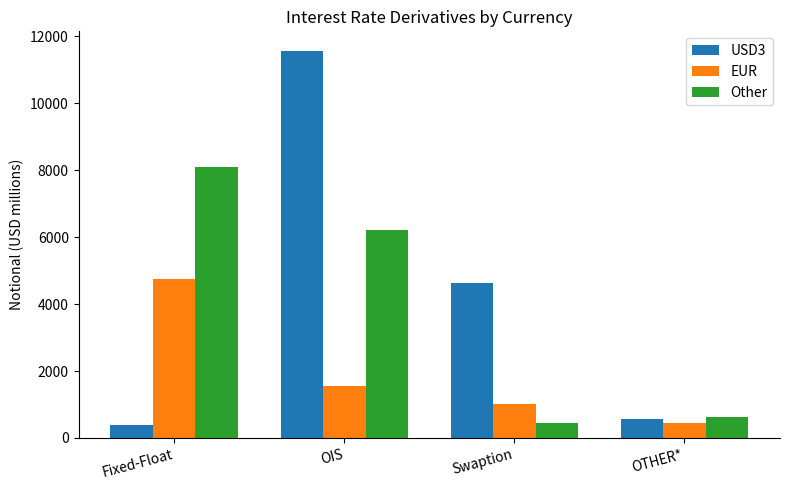

Between OIS and OTHER*, which series saw the biggest shift?

USD3